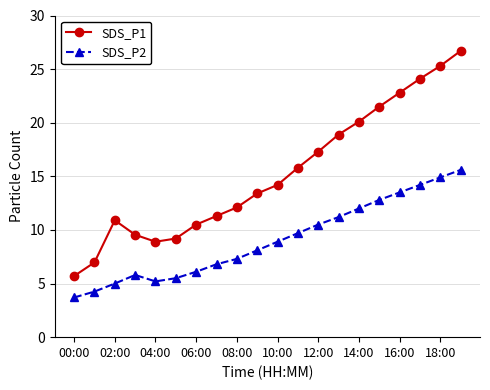

What is the difference between the second highest and minimum values in the SDS_P2 series?

11.2